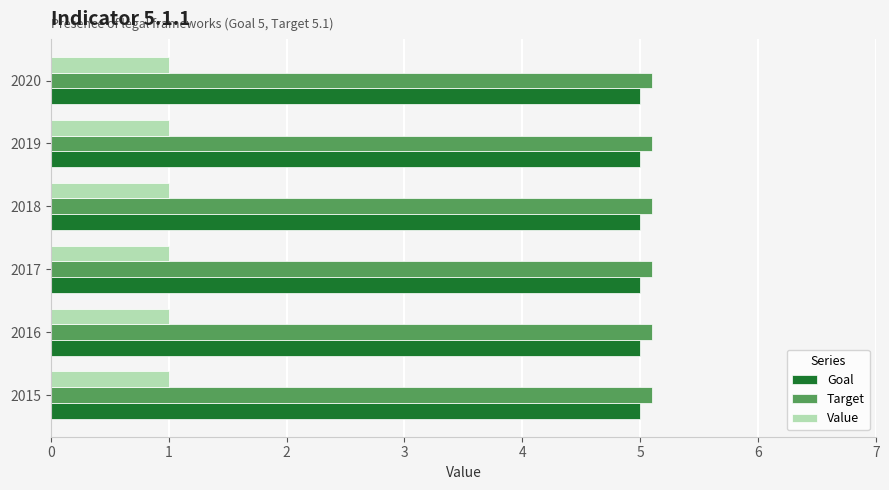

What is the highest value of the Value series?

1.0